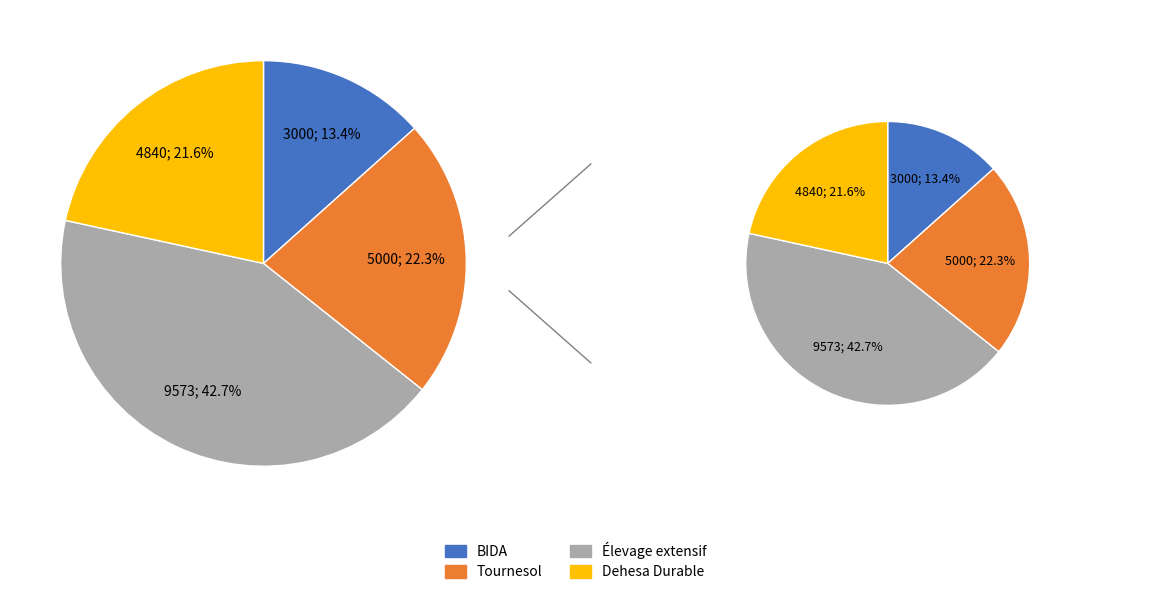

To the nearest percent, what is the combined percentage of Groupe opérationnel : Élevage extensif and Groupe opérationnel du projet Tournesol?

65%